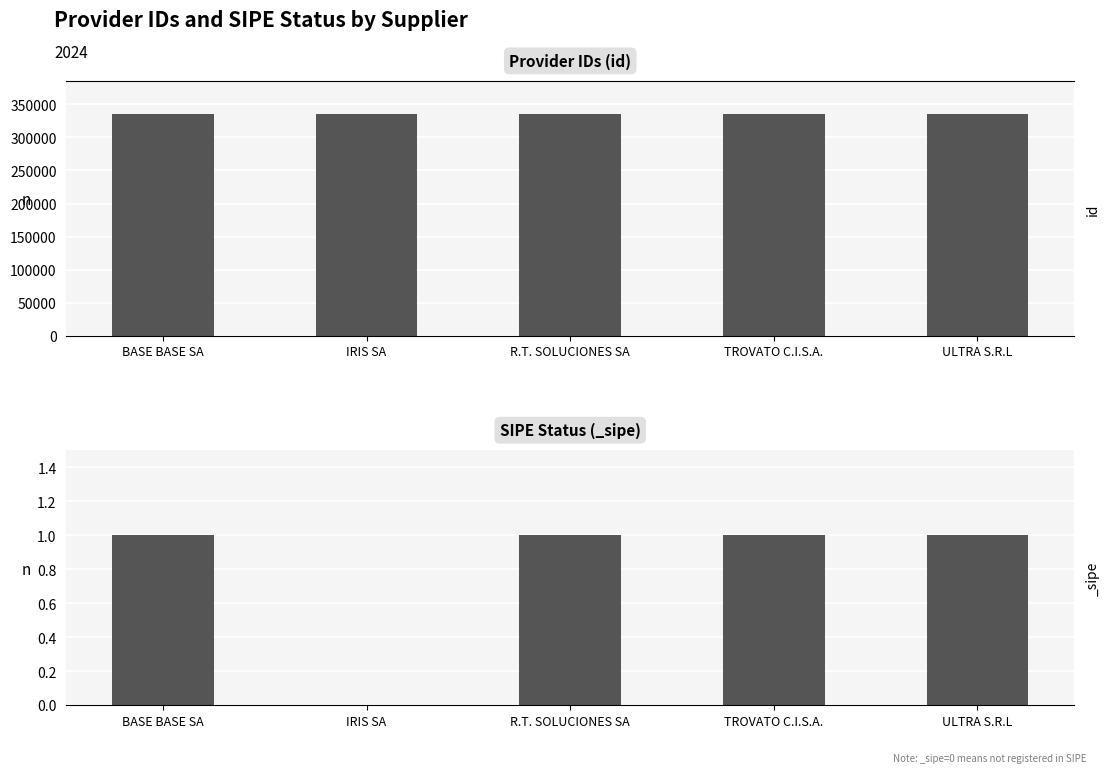

Rank the categories by value from lowest to highest.

IRIS SA, ULTRA S.R.L, BASE BASE SA, TROVATO C.I.S.A., R.T. SOLUCIONES SA